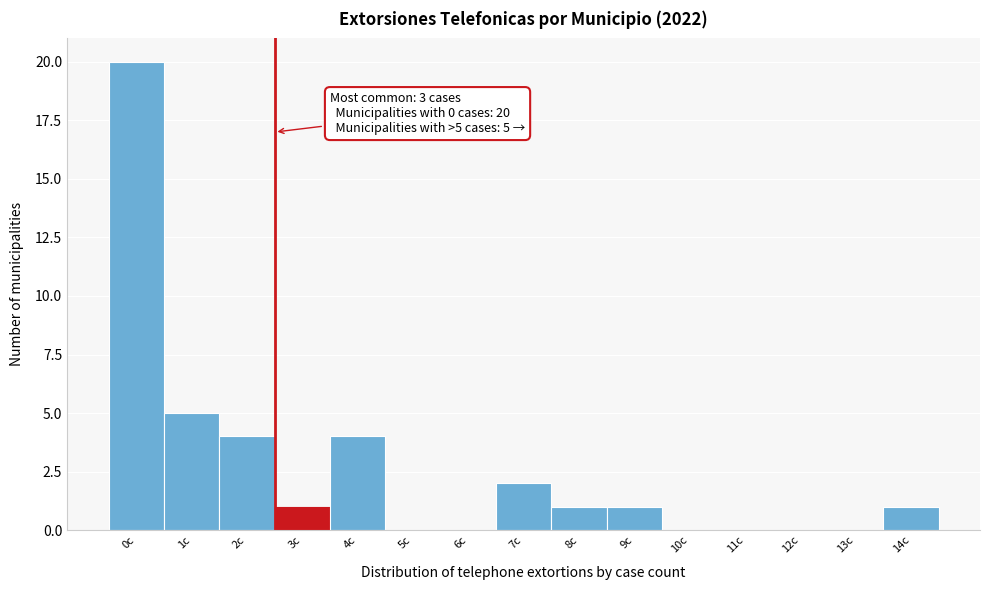

Reading left to right, list all the values displayed in this chart.

0c=20	1c=5	2c=4	3c=1	4c=4	5c=0	6c=0	7c=2	8c=1	9c=1	10c=0	11c=0	12c=0	13c=0	14c=1